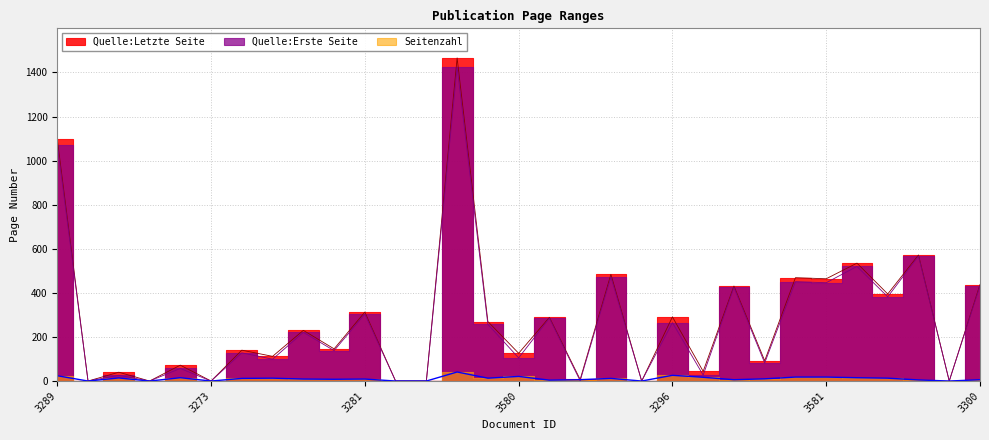

Reading right to left, what are all the values shown in this chart?

Quelle:Erste Seite: 432	0	567	382	520	446	451	82	425	27	265	0	472	1	285	105	257	1425	0	0	304	138	221	99	128	0	57	0	26	0	1073
Quelle:Letzte Seite: 438	0	572	395	535	464	469	92	431	44	291	0	484	7	289	126	270	1466	0	0	313	146	230	112	140	0	72	0	40	0	1097
Seitenzahl: 6	0	5	13	15	18	18	10	6	17	26	0	12	6	4	21	13	41	0	0	9	8	9	13	12	0	15	0	14	0	24